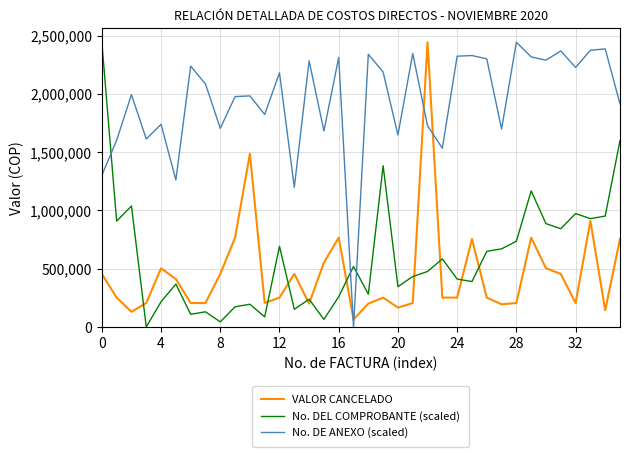

Which series ends up on top after the final intersection of VALOR CANCELADO and No. DE ANEXO (scaled)?

No. DE ANEXO (scaled)